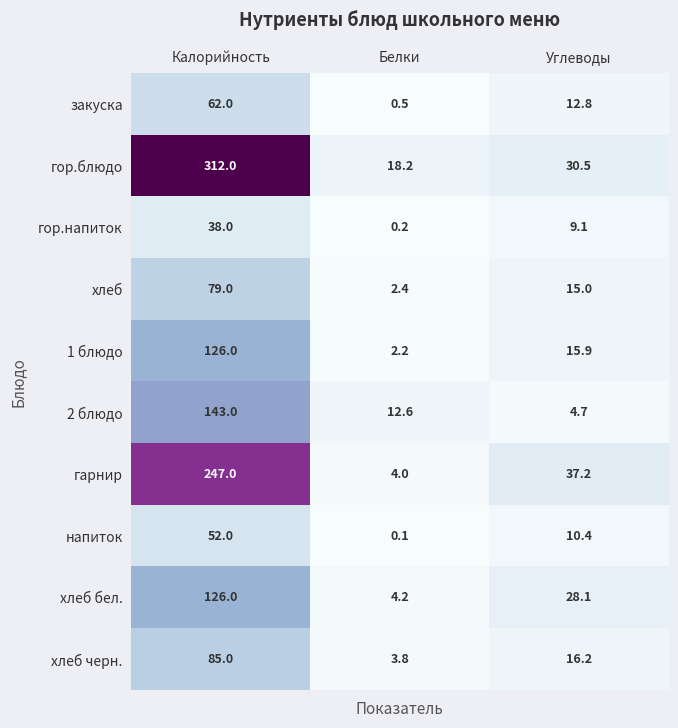

How many values in the напиток series are below 10?

1